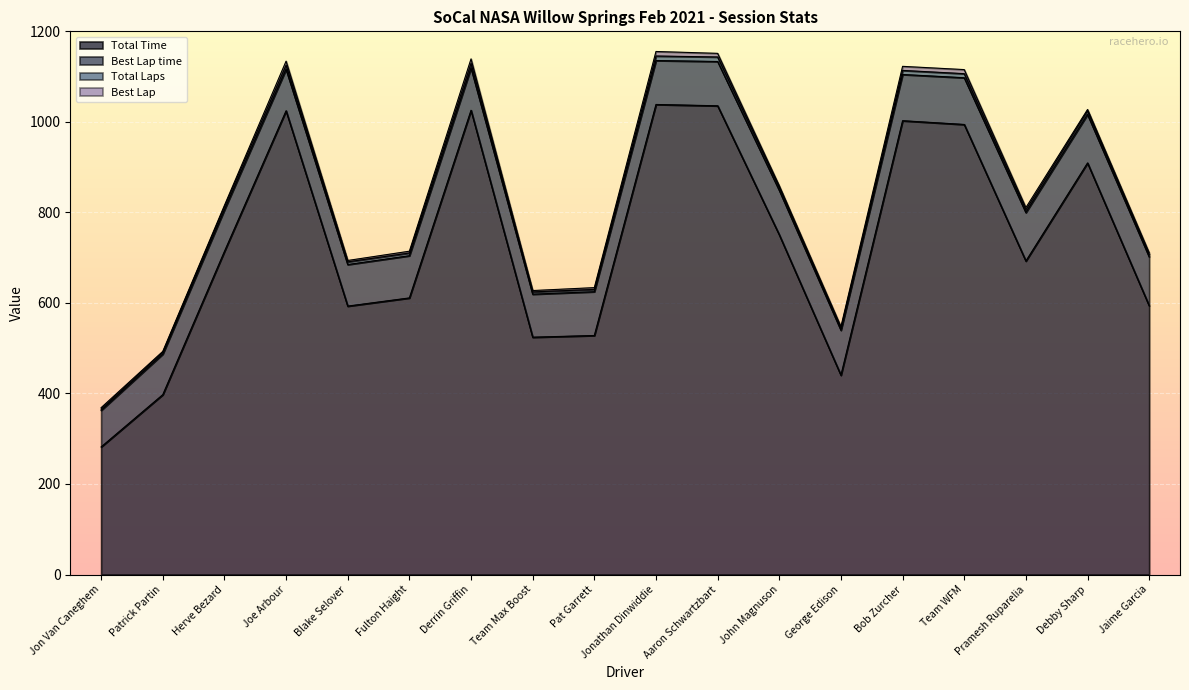

What is the highest value of the Total Time series?

1038.4